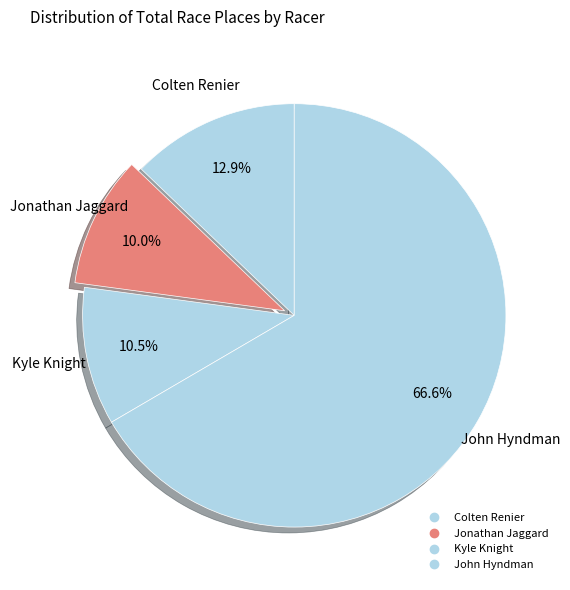

To the nearest percent, what is the combined percentage of Jonathan Jaggard and Kyle Knight?

21%